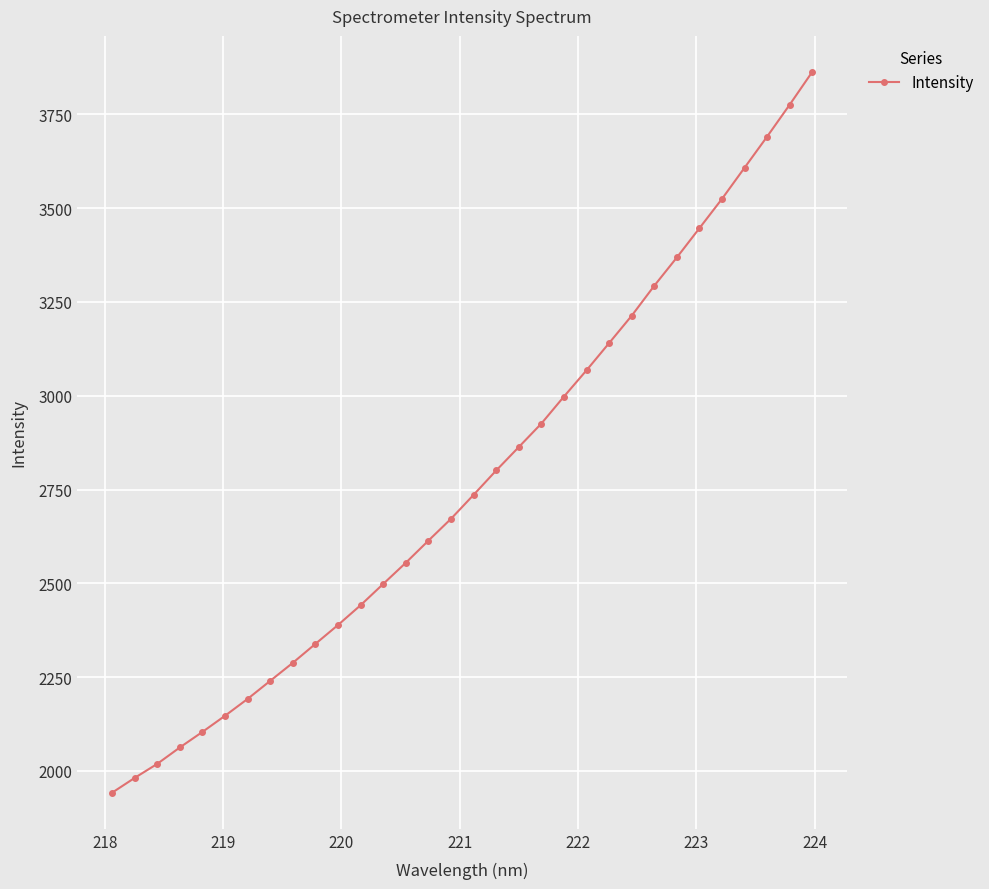

What is the minimum value shown in the chart?

1941.7